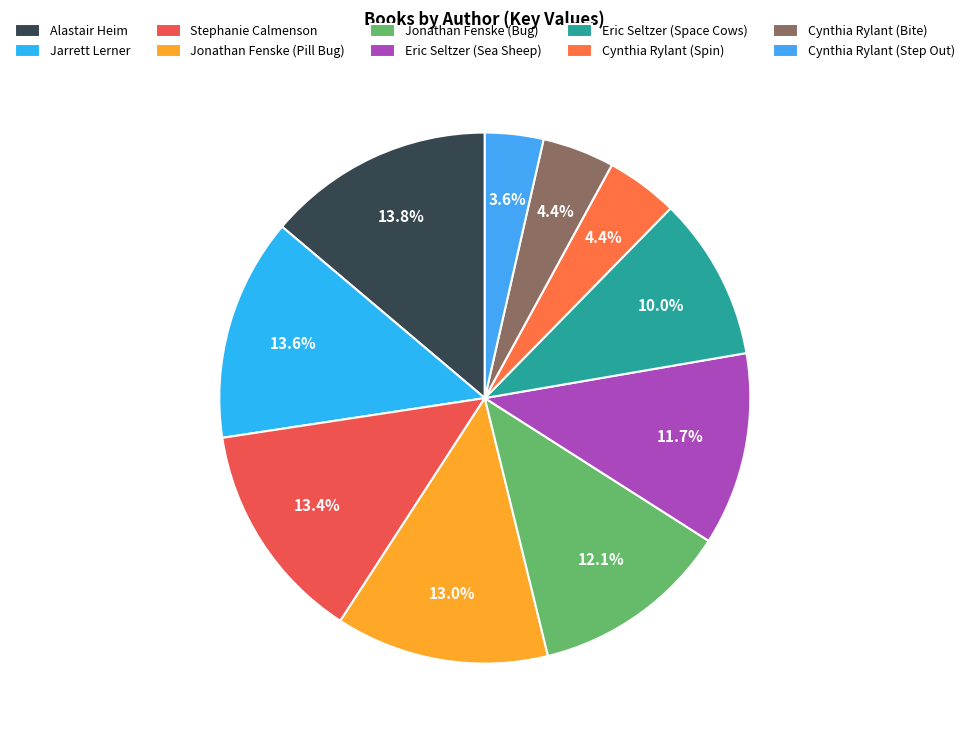

To the nearest percent, what is the difference between the Jonathan Fenske (Bug) and Alastair Heim slice percentages?

2%